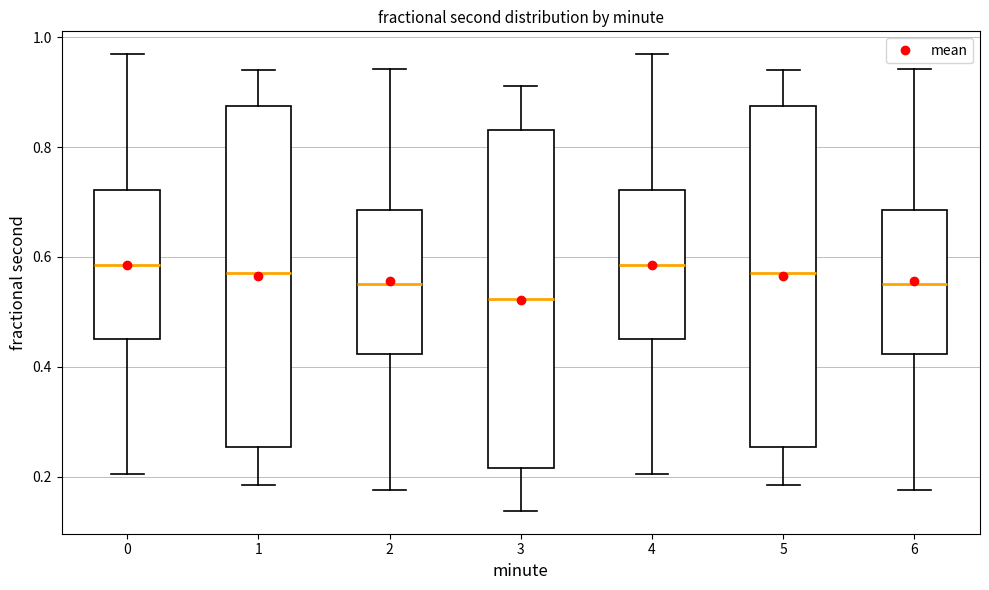

Where does the median line of the box at x = 5 sit on the y-axis? The values are not printed on the chart, so give them approximately, as read against the axis.

0.58